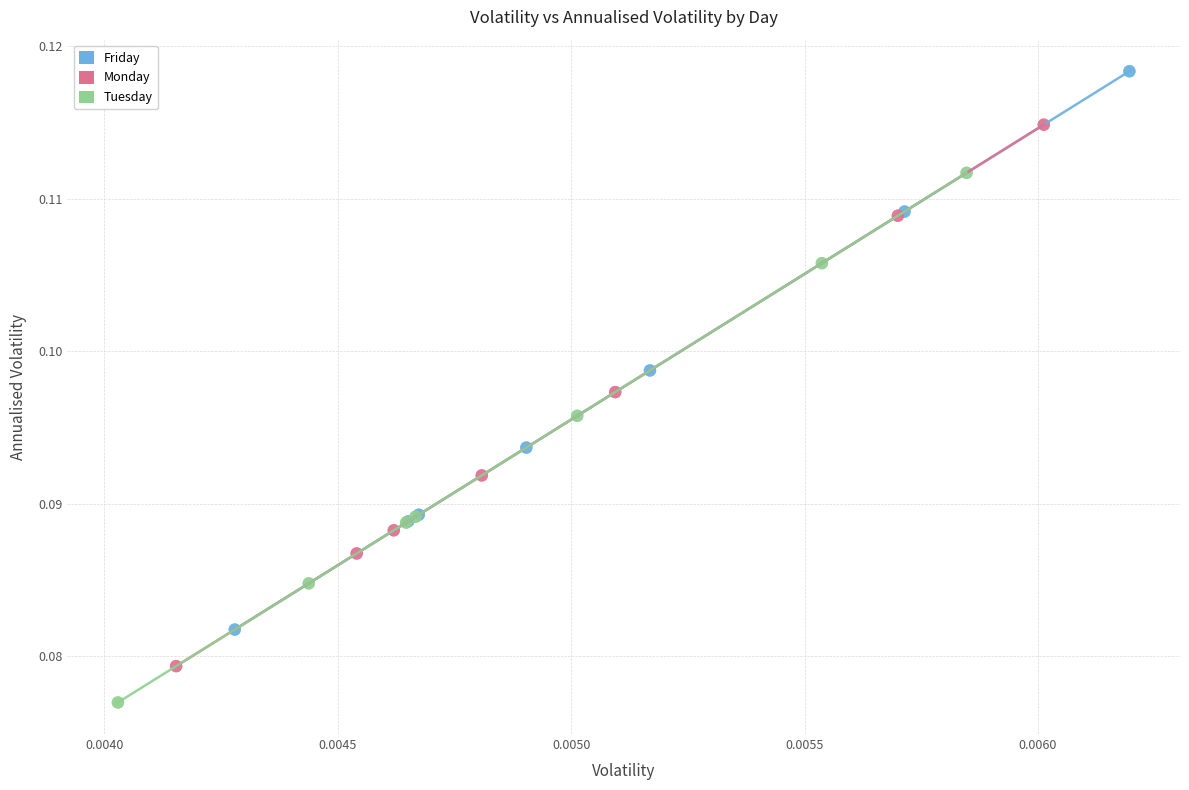

What are all the series names shown in the legend?

Friday, Monday, Tuesday